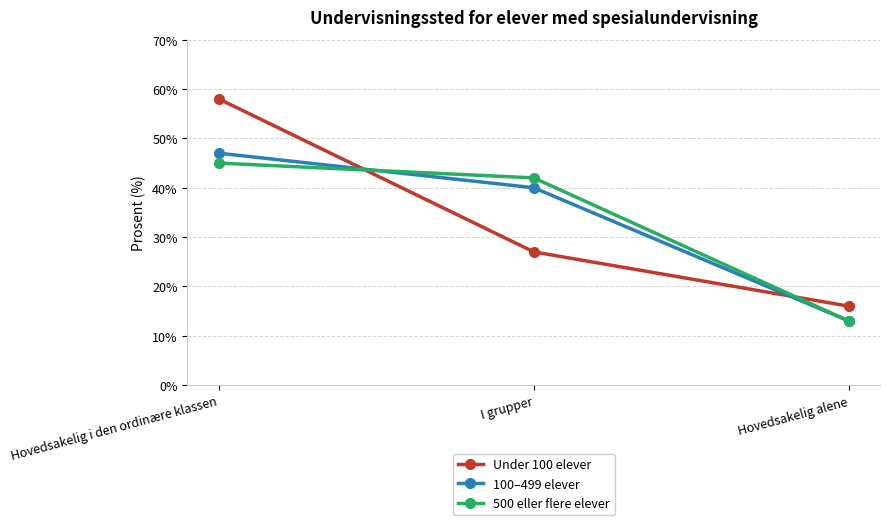

Reading left to right, what are all the values shown in this chart?

Under 100 elever: Hovedsakelig i den ordinære klassen=58	I grupper=27	Hovedsakelig alene=16
100–499 elever: Hovedsakelig i den ordinære klassen=47	I grupper=40	Hovedsakelig alene=13
500 eller flere elever: Hovedsakelig i den ordinære klassen=45	I grupper=42	Hovedsakelig alene=13